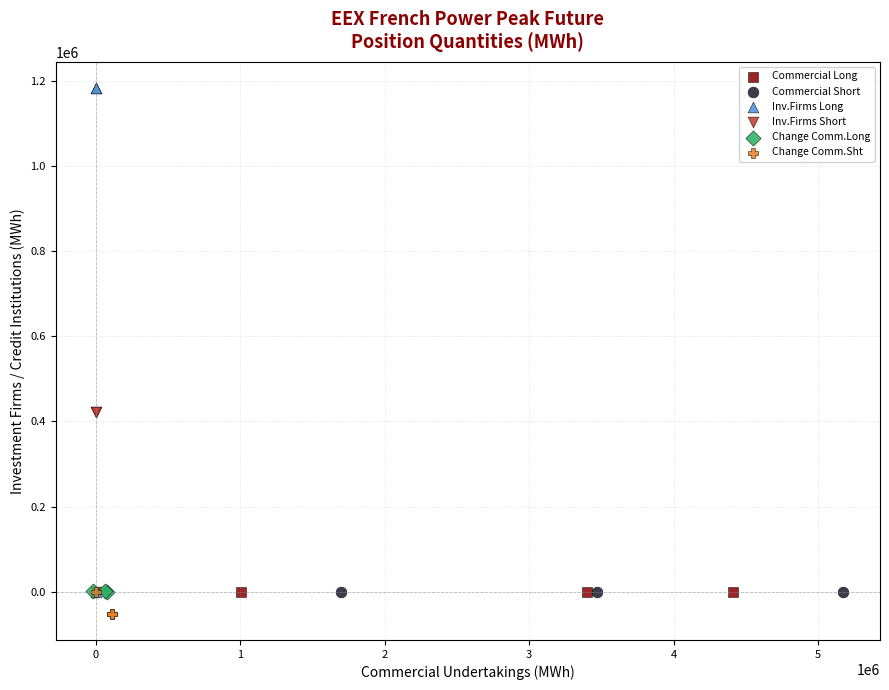

Which series contains the highest Y value?

Inv.Firms Long